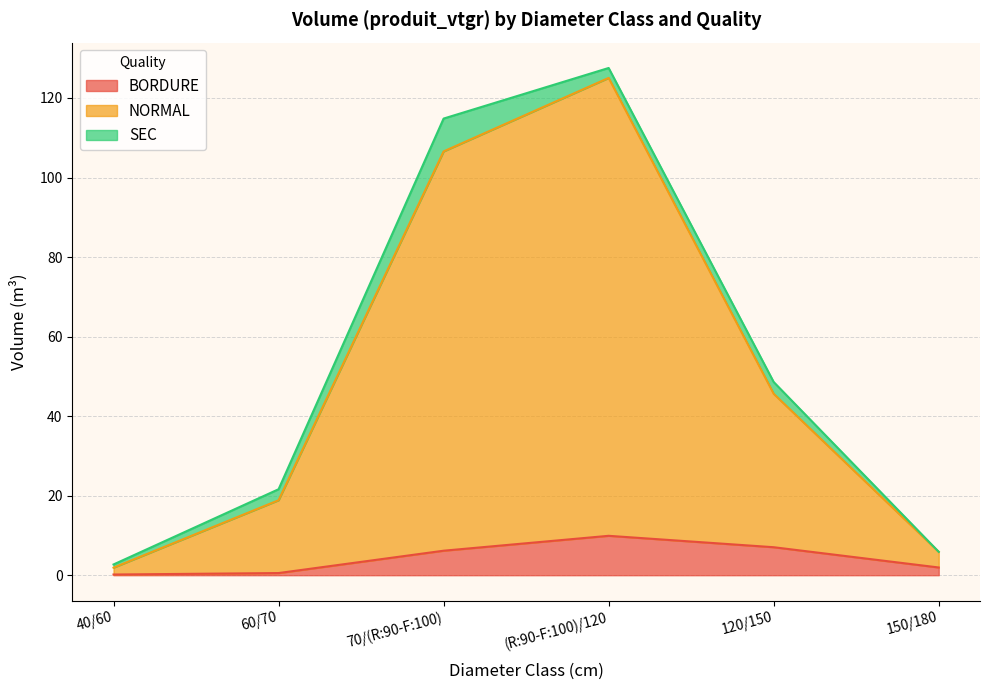

At which category is the sum across all series the highest?

(R:90-F:100)/120